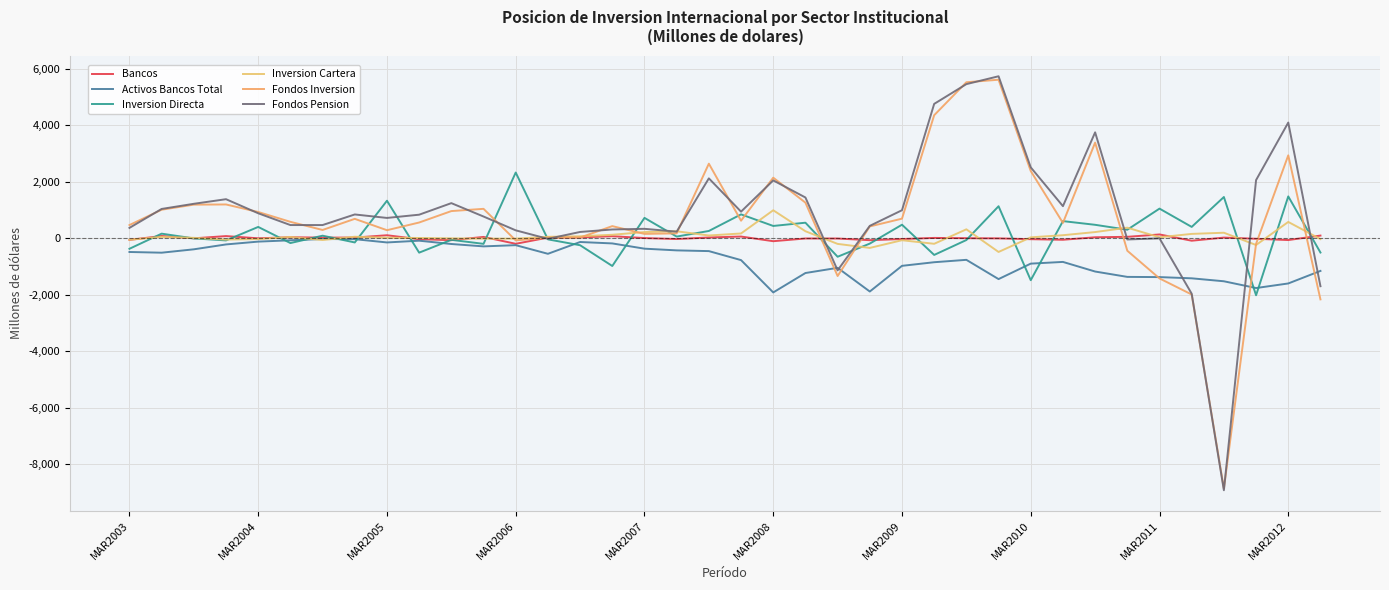

Is this an area chart (filled region under the line)?

No